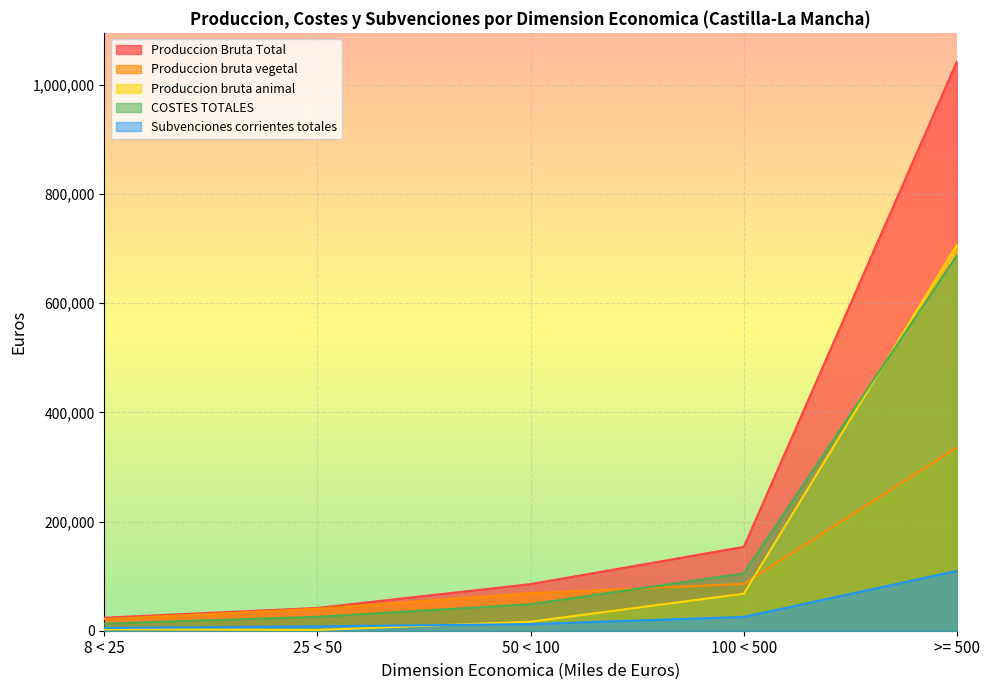

What is the value of the Subvenciones corrientes totales point at the 4th from the left?

25331